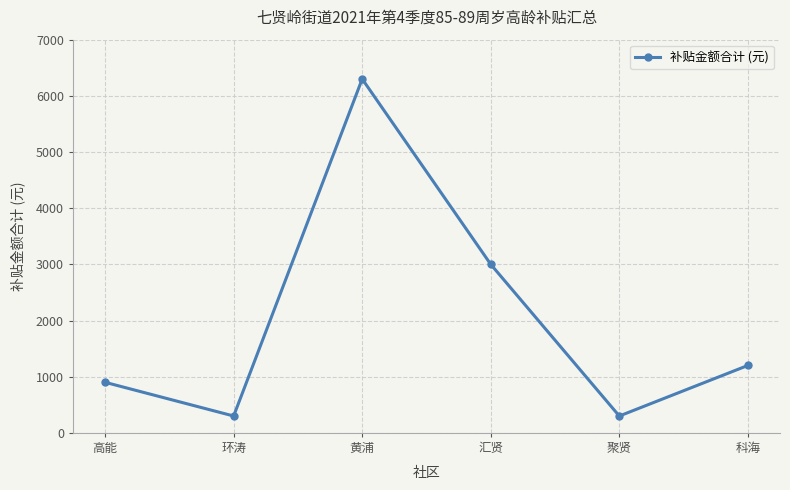

What is the label of the 4th point from the right?

黄浦